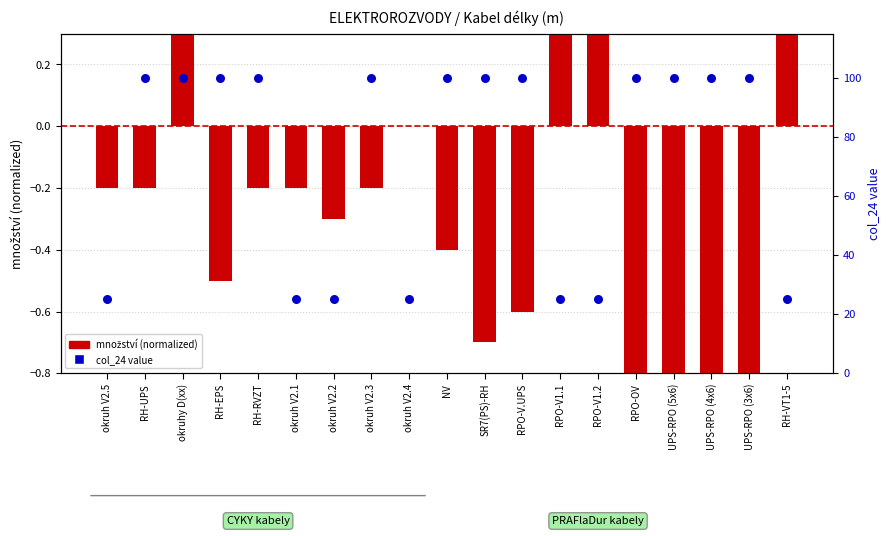

At how many categories does at least one series exceed 94?

12